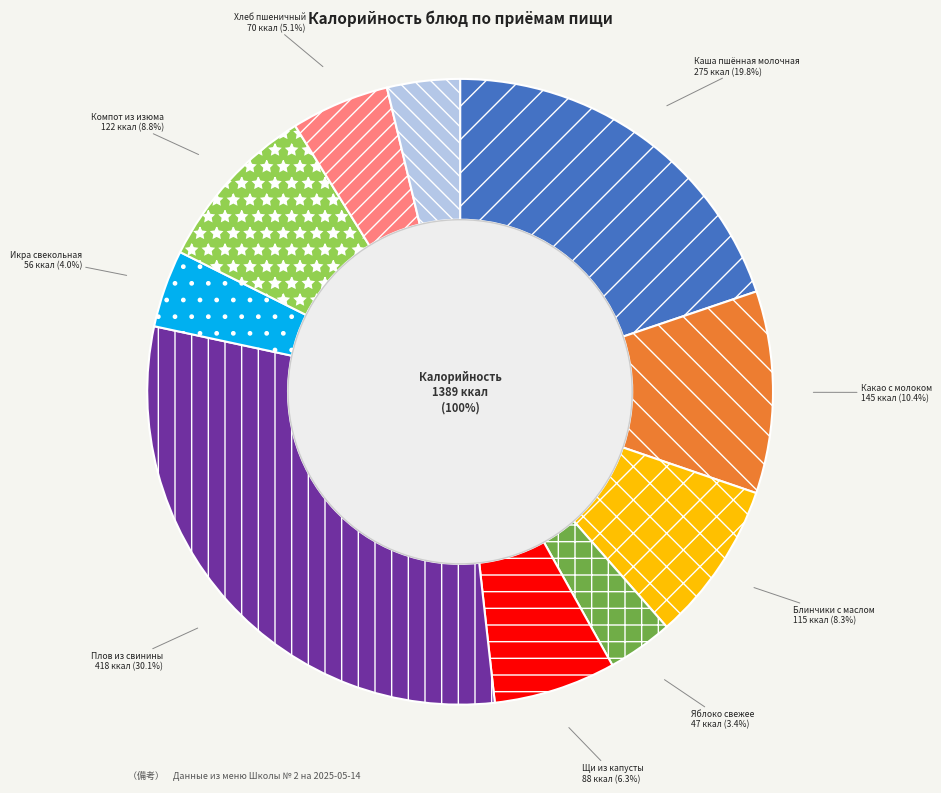

To the nearest percent, what is the combined percentage of Хлеб ржаной and Плов из свинины?

34%